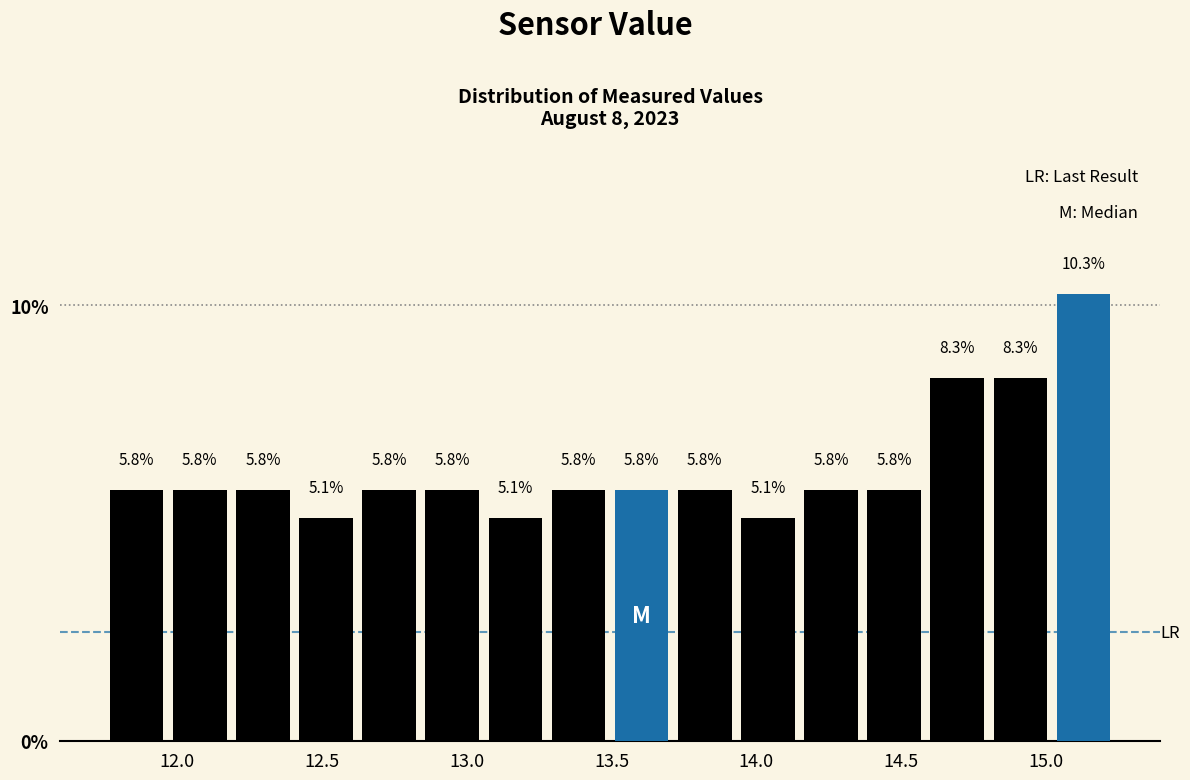

Reading left to right, list every bar in this chart as the range it spans on the x-axis followed by its height. The bar edges are not printed on the chart, so give them approximately, as read against the axis.

11.75 to 11.95: 5.8
11.95 to 12.20: 5.8
12.20 to 12.40: 5.8
12.40 to 12.60: 5.1
12.60 to 12.85: 5.8
12.85 to 13.05: 5.8
13.05 to 13.30: 5.1
13.30 to 13.50: 5.8
13.50 to 13.70: 5.8
13.70 to 13.95: 5.8
13.95 to 14.15: 5.1
14.15 to 14.35: 5.8
14.35 to 14.60: 5.8
14.60 to 14.80: 8.3
14.80 to 15.00: 8.3
15.00 to 15.25: 10.3